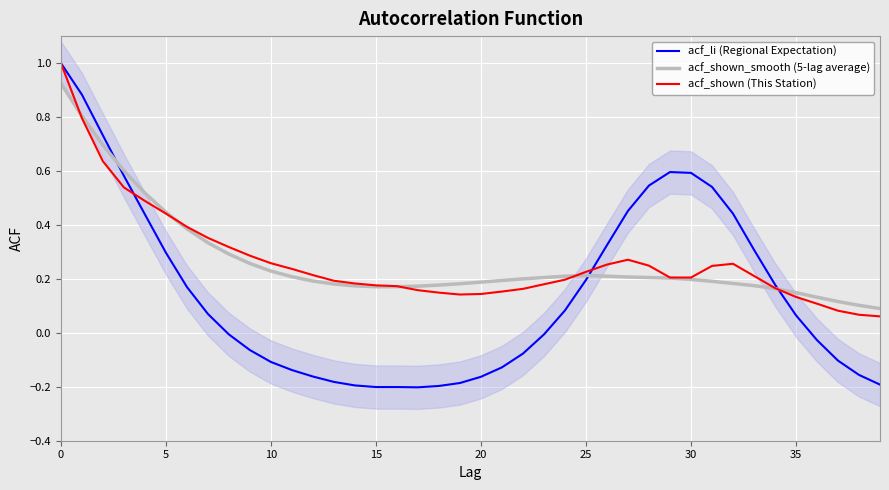

What is the maximum value for acf_shown (This Station)?

1.0